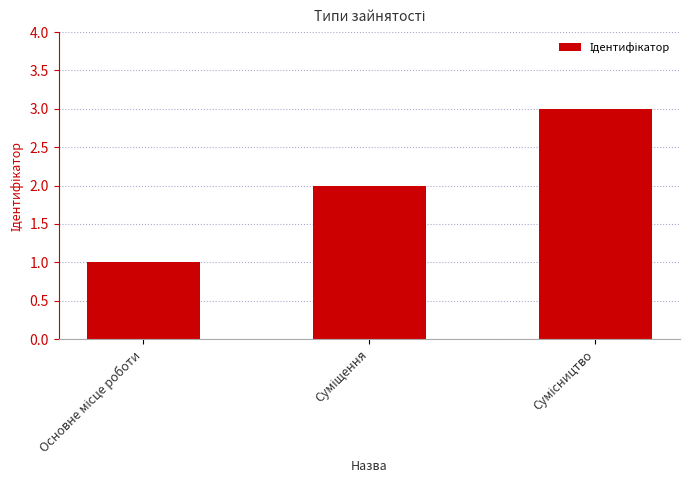

How many values are between 1 and 3?

3